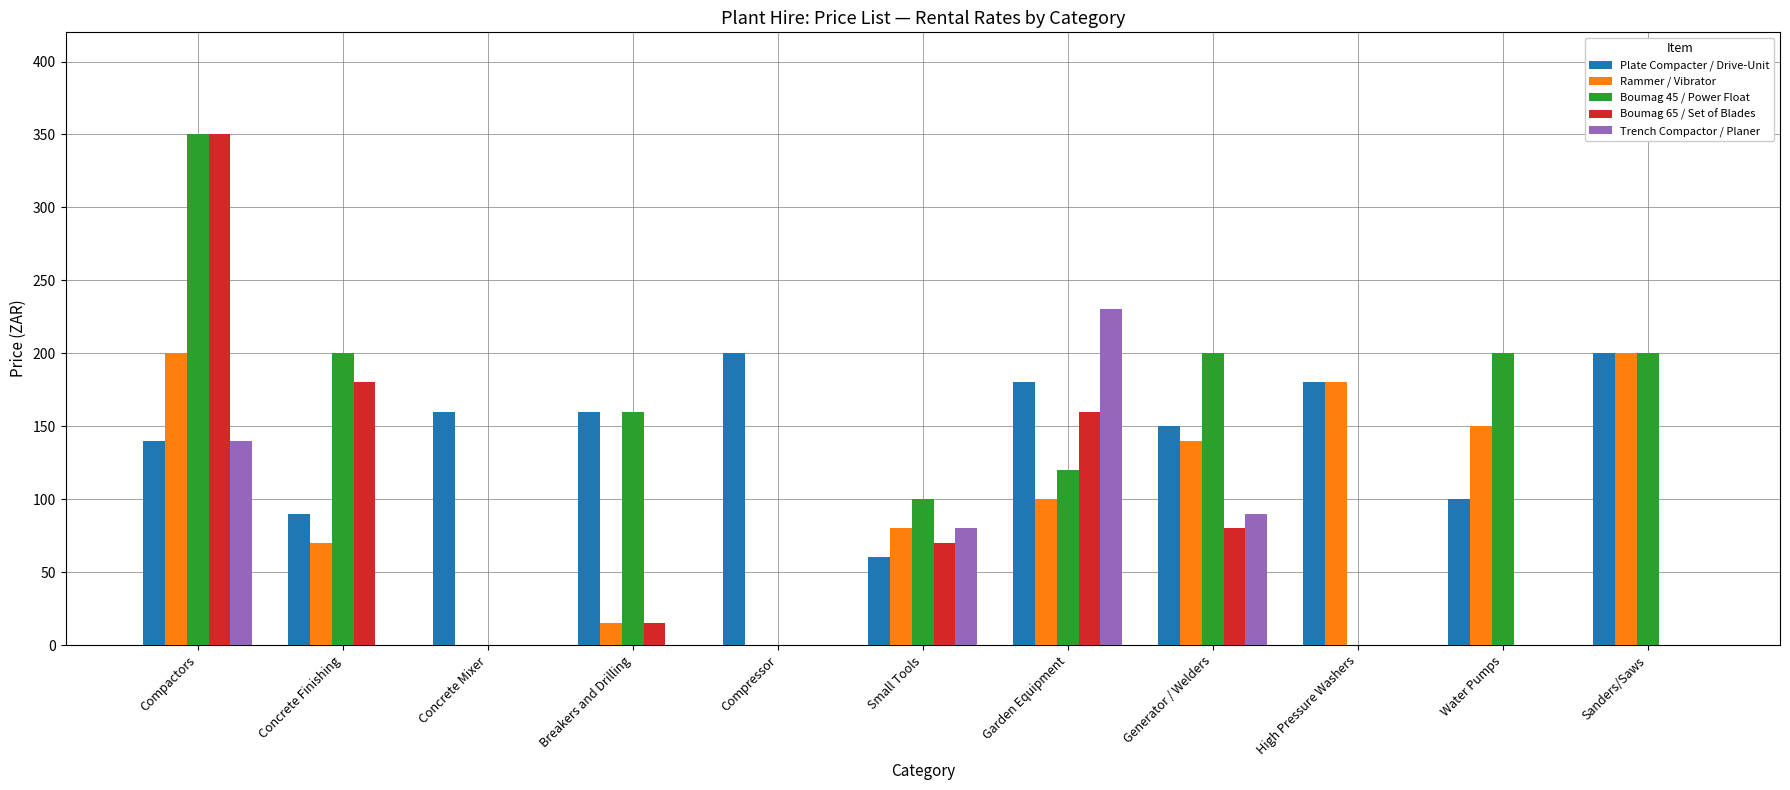

How many distinct data groups are displayed?

5